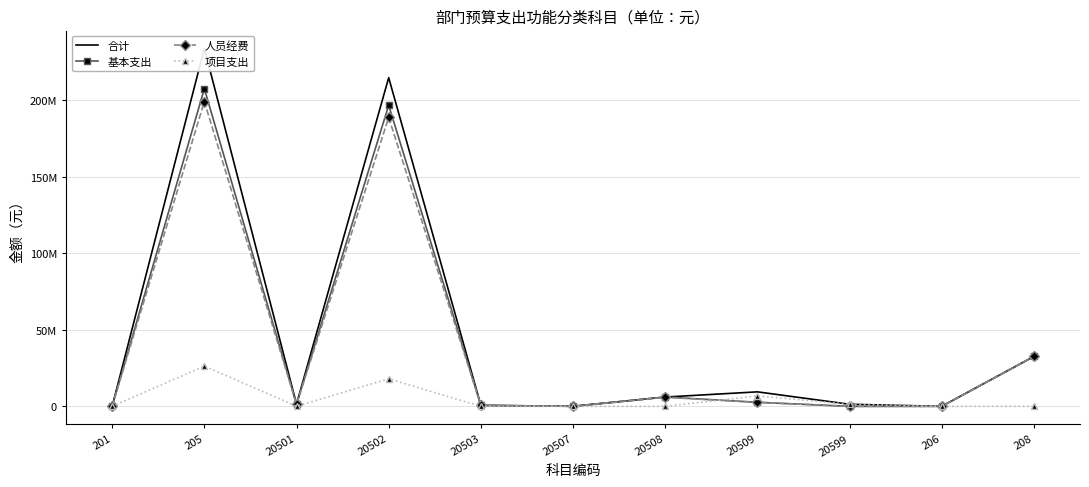

What is the sum of the 基本支出 values at 20507 and 20502?

196885333.2